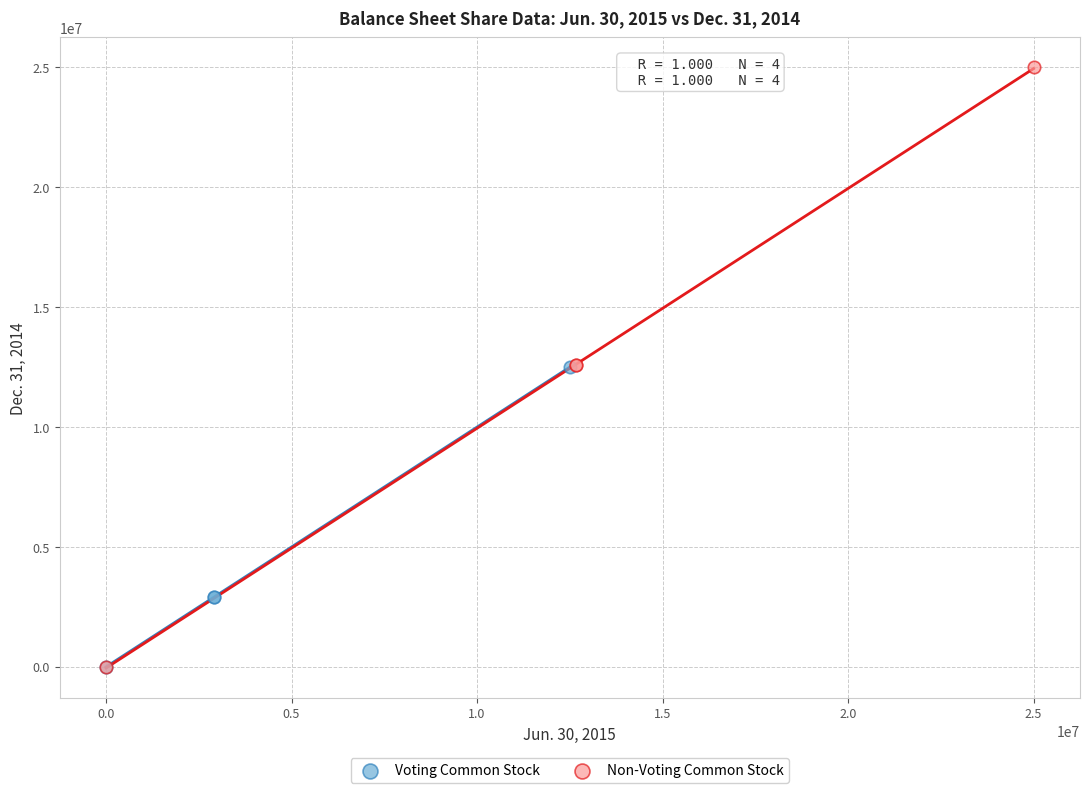

Which series contains the highest Y value?

Non-Voting Common Stock